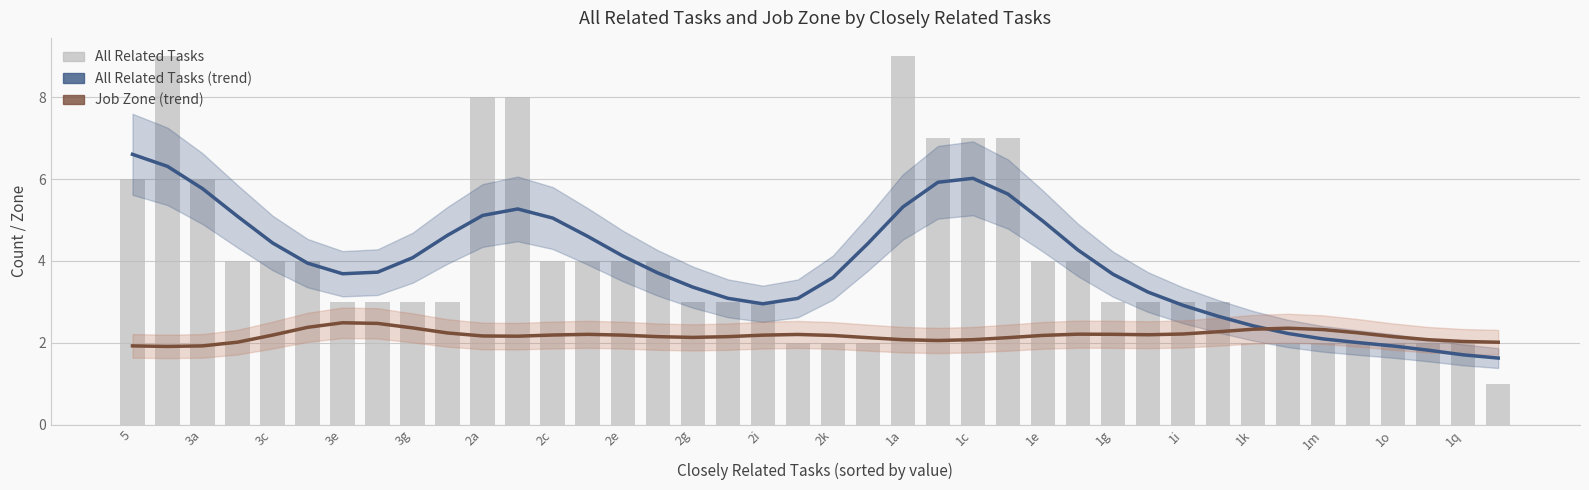

What is the spread (max minus min) of values at 1i?

0.8